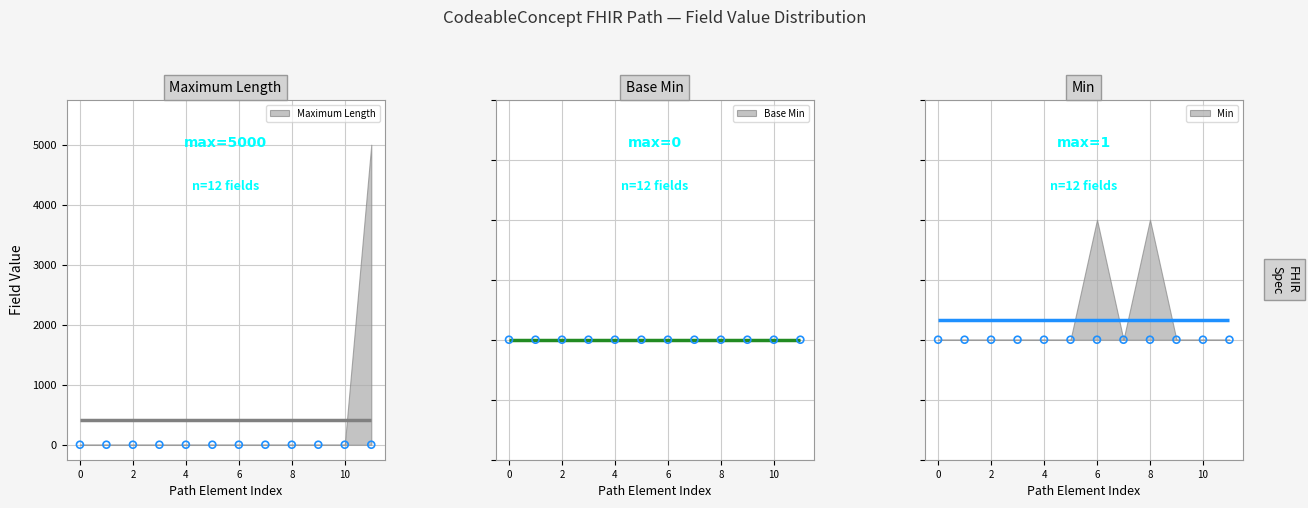

Which series has the largest total across all categories?

Maximum Length